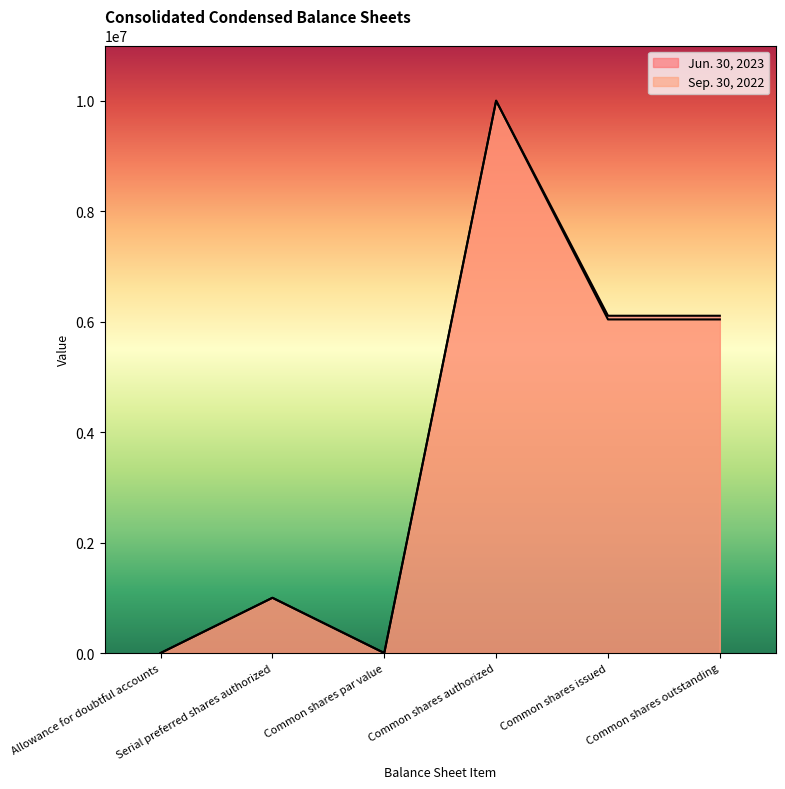

Reading left to right, transcribe all the data shown in this chart.

Jun. 30, 2023: Allowance for doubtful accounts=137	Serial preferred shares authorized=1000000	Common shares par value=1	Common shares authorized=10000000	Common shares issued=6107000	Common shares outstanding=6107000
Sep. 30, 2022: Allowance for doubtful accounts=111	Serial preferred shares authorized=1000000	Common shares par value=1	Common shares authorized=10000000	Common shares issued=6040000	Common shares outstanding=6040000